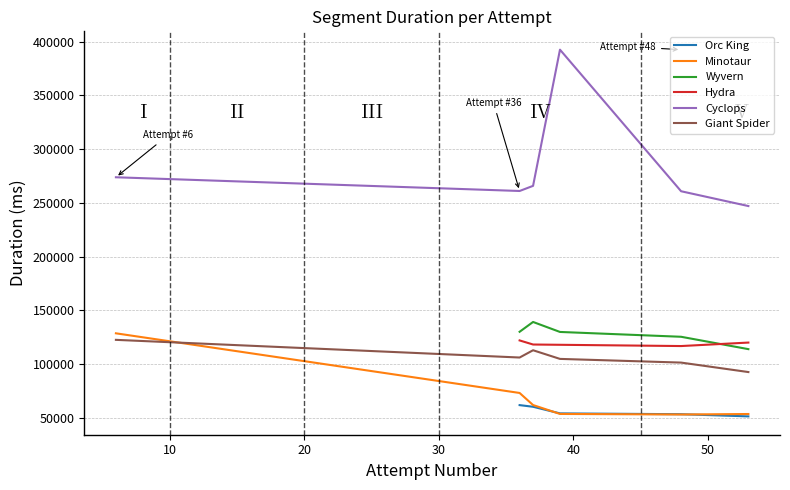

True or false: Giant Spider and Cyclops cross at least once.

False